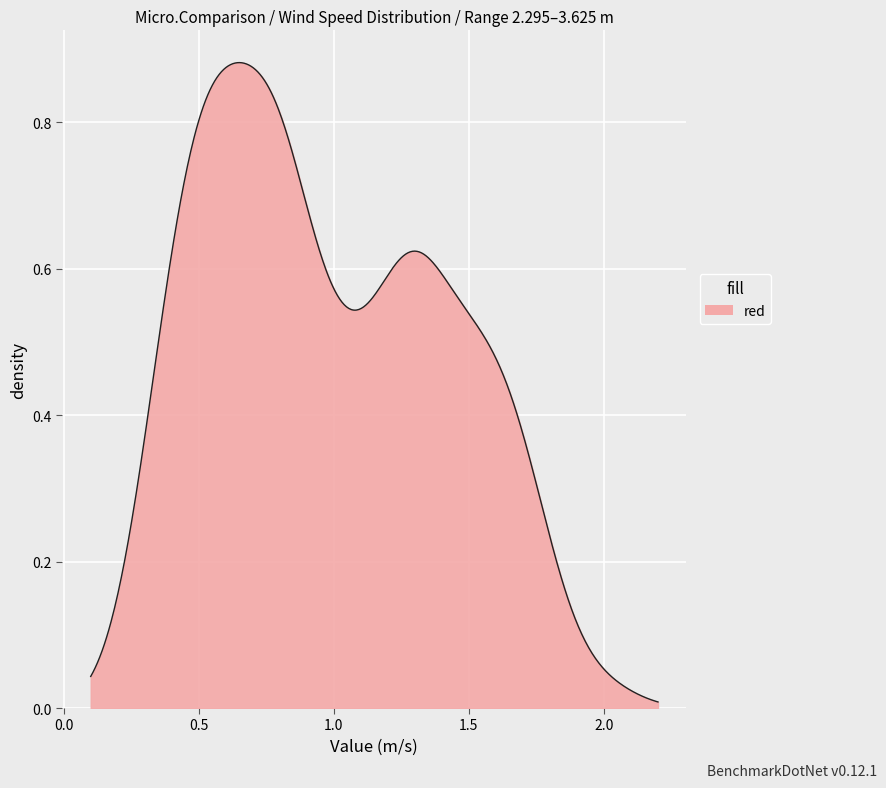

How many lines are shown in the chart?

1